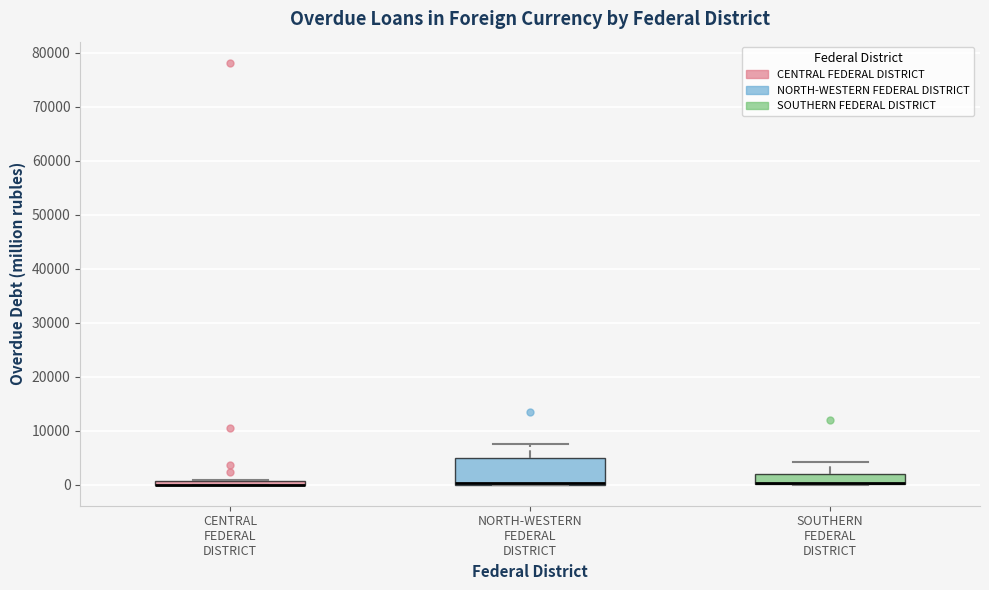

Where is the lower edge of the box for NORTH-WESTERN FEDERAL DISTRICT on the y-axis? The values are not printed on the chart, so give them approximately, as read against the axis.

0